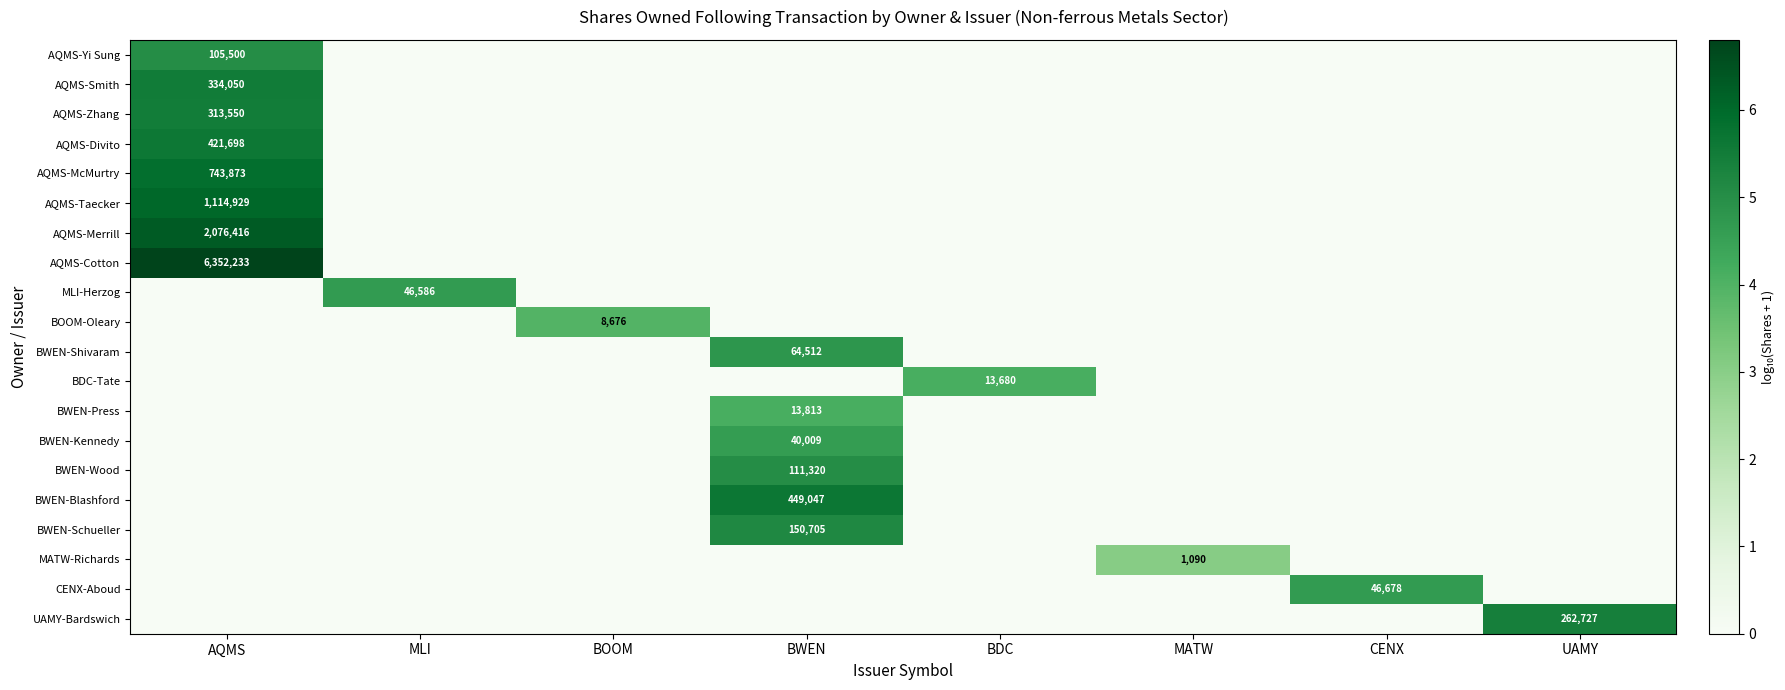

Is it true that AQMS-Zhang equals 520259 at AQMS?

False